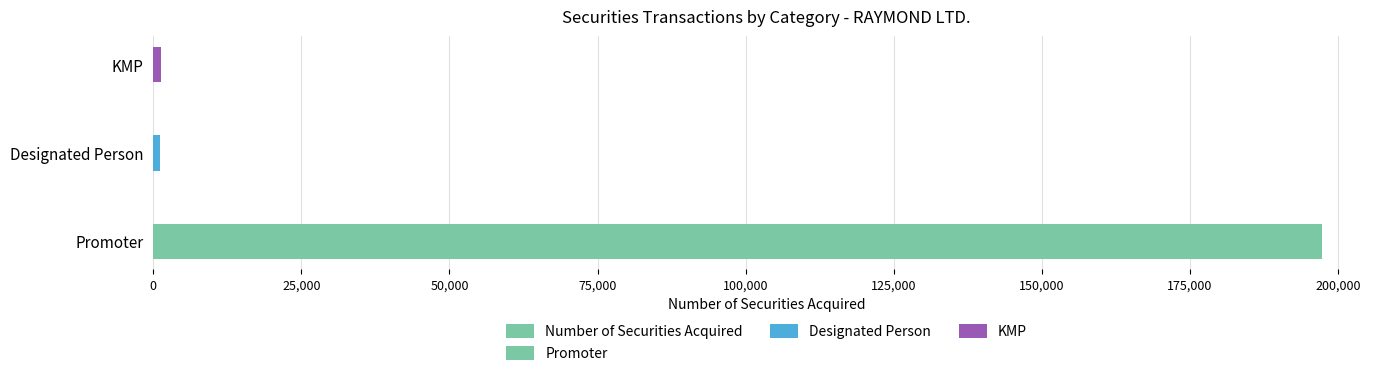

What is the approximate value at Designated Person?

1100